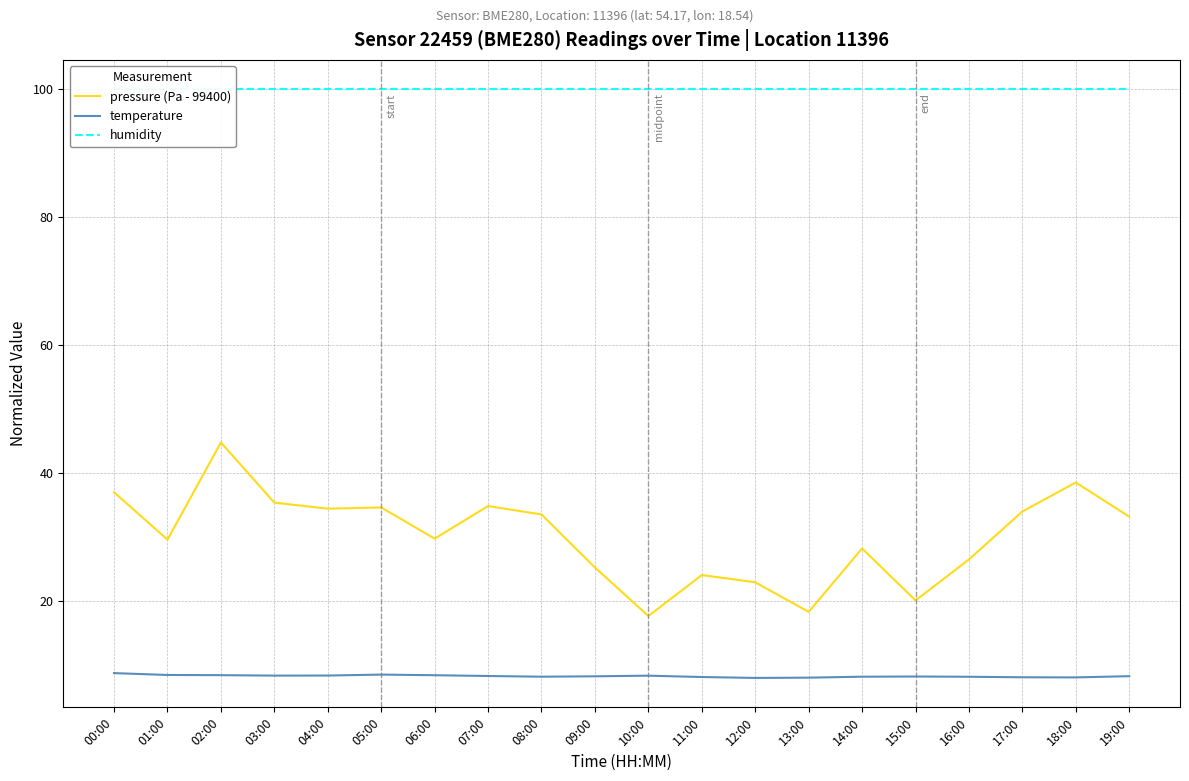

Reading left to right, extract all data points from this chart.

pressure (Pa - 99400): 00:00=37.0	01:00=29.6	02:00=44.8	03:00=35.4	04:00=34.5	05:00=34.7	06:00=29.8	07:00=34.9	08:00=33.6	09:00=25.3	10:00=17.7	11:00=24.1	12:00=23.0	13:00=18.3	14:00=28.2	15:00=20.1	16:00=26.5	17:00=34.0	18:00=38.6	19:00=33.2
temperature: 00:00=8.8	01:00=8.5	02:00=8.4	03:00=8.4	04:00=8.4	05:00=8.5	06:00=8.4	07:00=8.3	08:00=8.2	09:00=8.3	10:00=8.4	11:00=8.2	12:00=8.0	13:00=8.1	14:00=8.2	15:00=8.2	16:00=8.2	17:00=8.1	18:00=8.1	19:00=8.3
humidity: 00:00=100.0	01:00=100.0	02:00=100.0	03:00=100.0	04:00=100.0	05:00=100.0	06:00=100.0	07:00=100.0	08:00=100.0	09:00=100.0	10:00=100.0	11:00=100.0	12:00=100.0	13:00=100.0	14:00=100.0	15:00=100.0	16:00=100.0	17:00=100.0	18:00=100.0	19:00=100.0